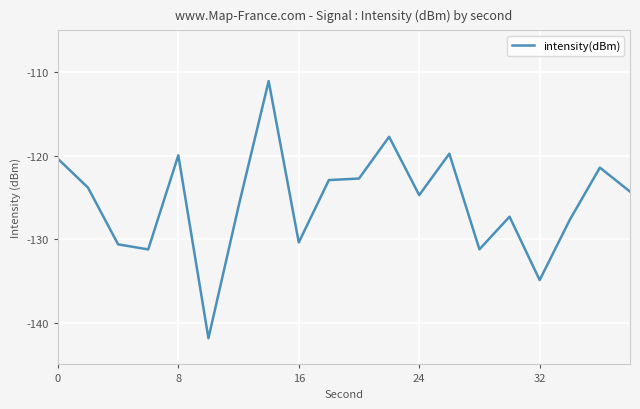

What is the smallest value displayed?

-141.9